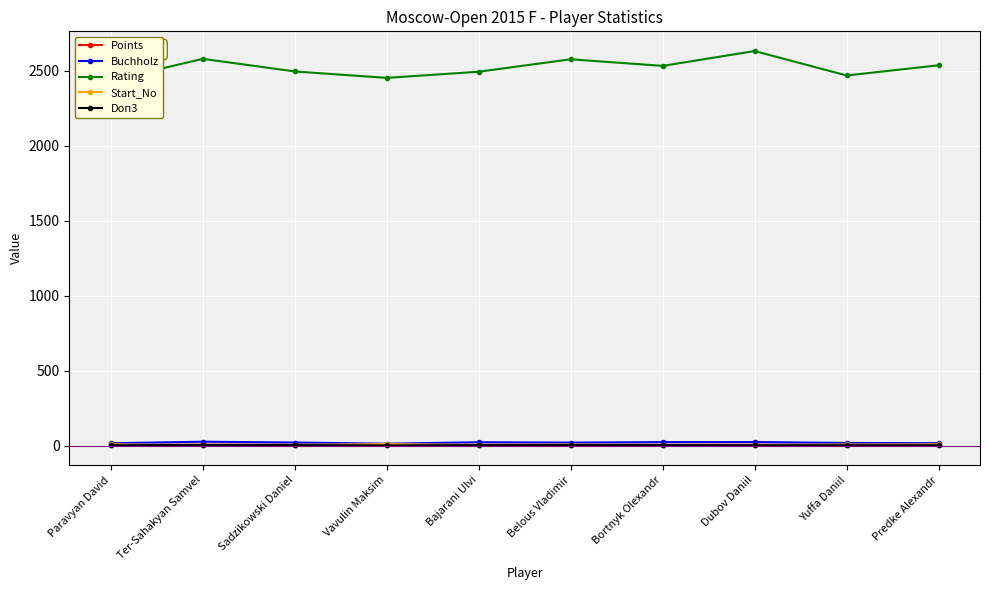

Reading right to left, list all the values displayed in this chart.

Points: 4.0	4.0	5.5	5.0	4.5	5.0	2.5	5.0	6.0	3.5
Buchholz: 15.5	17.2	23.2	22.8	19.5	22.0	12.2	20.0	25.5	15.0
Rating: 2537.0	2469.0	2632.0	2533.0	2577.0	2494.0	2453.0	2496.0	2580.0	2435.0
Start_No: 8.0	7.0	2.0	3.0	6.0	4.0	10.0	5.0	1.0	9.0
Doп3: 2.0	2.0	2.0	3.0	3.0	3.0	1.0	3.0	4.0	2.0